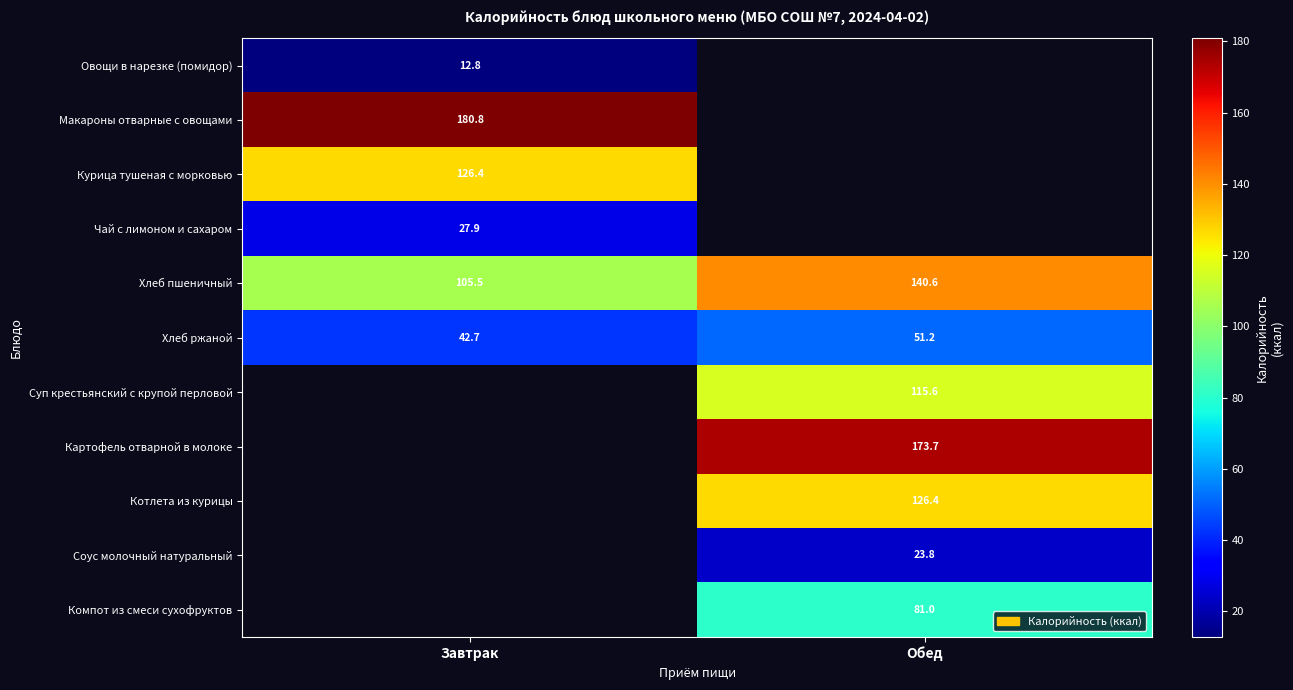

Which category has the highest value across all series?

Завтрак